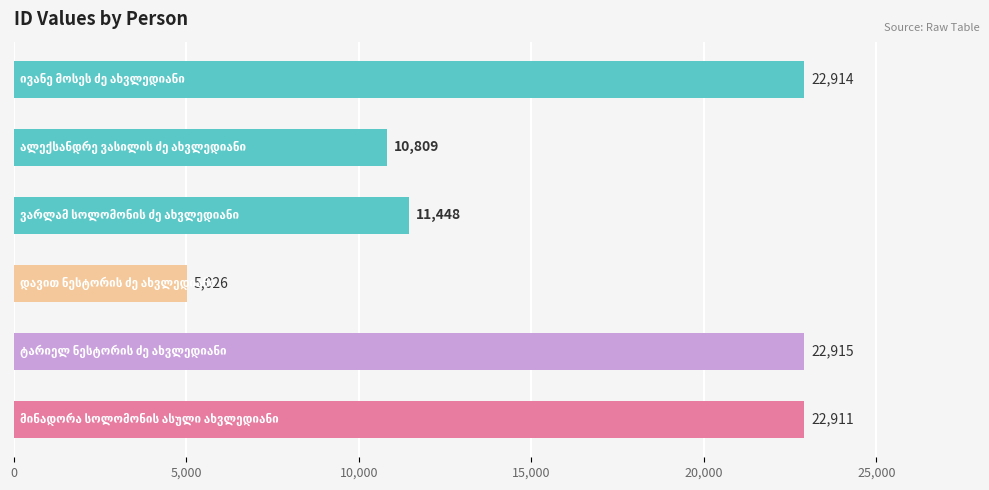

What is the sum of all values?

96023